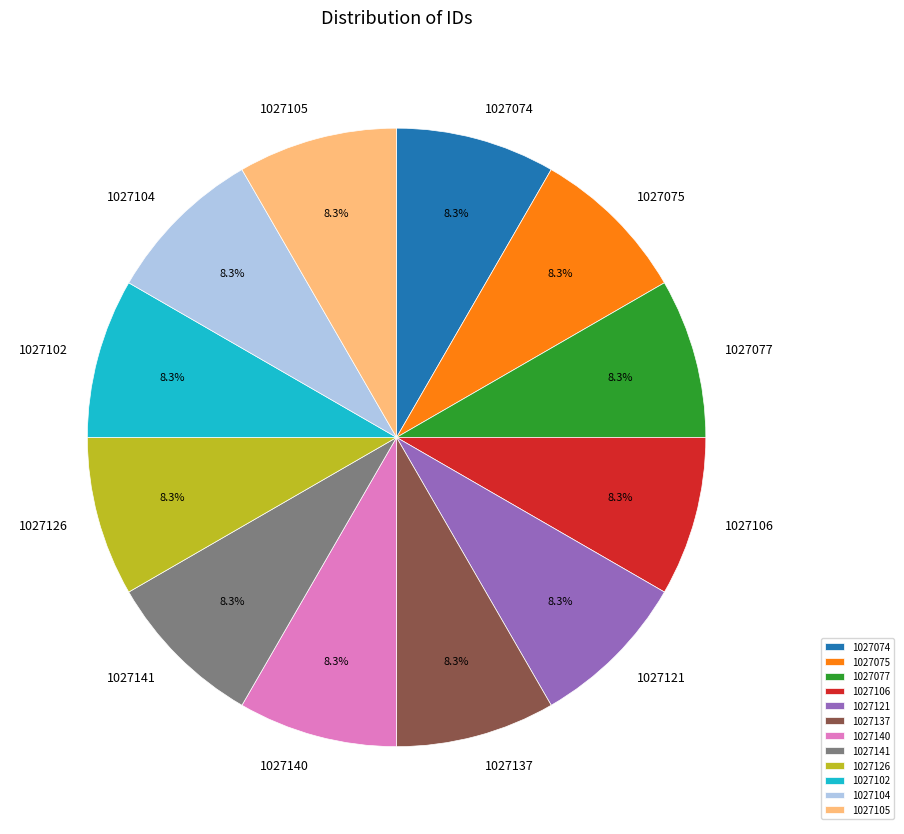

Does any single category account for the majority?

No